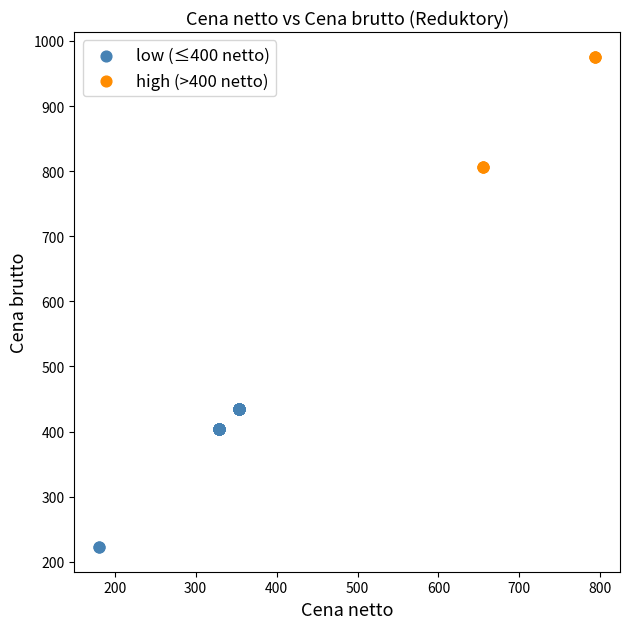

Which series contains the highest Y value?

high (>400 netto)